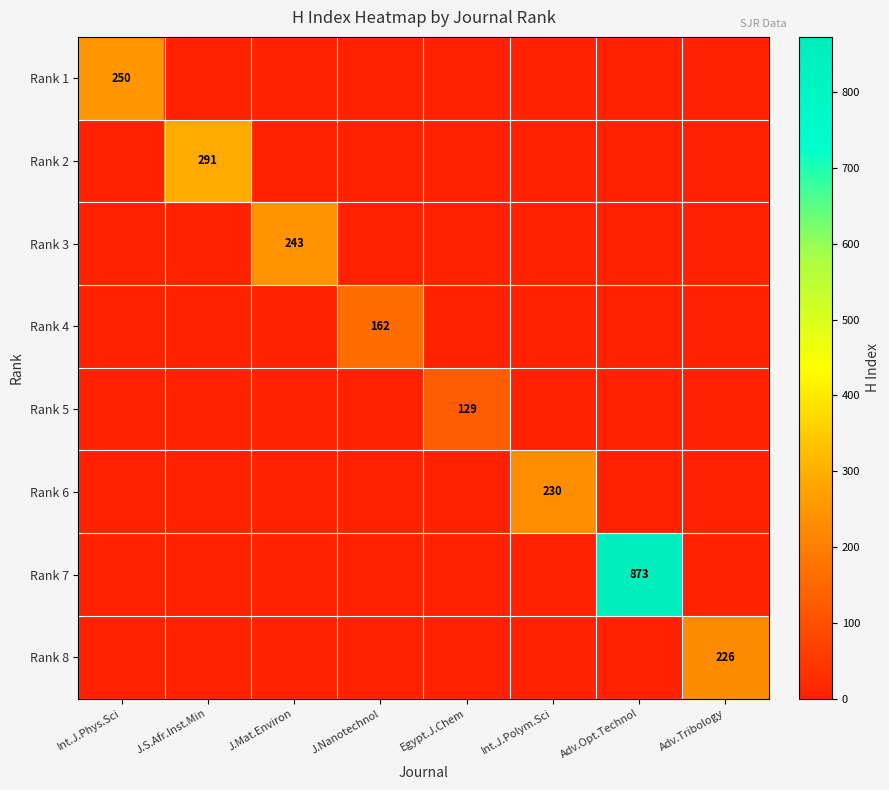

At how many categories does at least one series exceed 283?

2